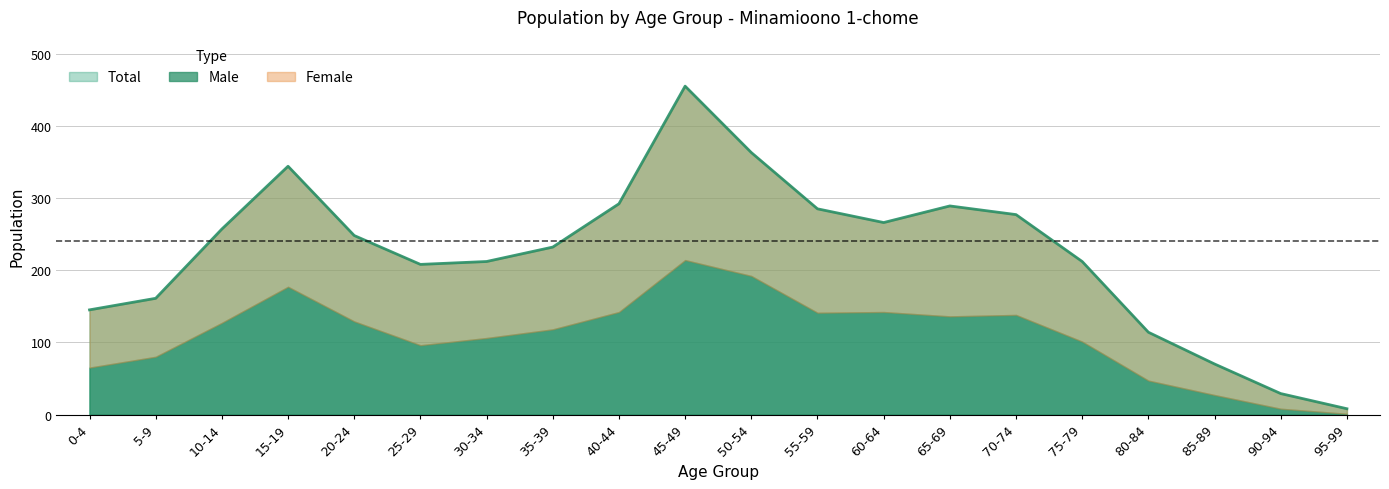

Which label corresponds to the largest value in the chart?

45-49